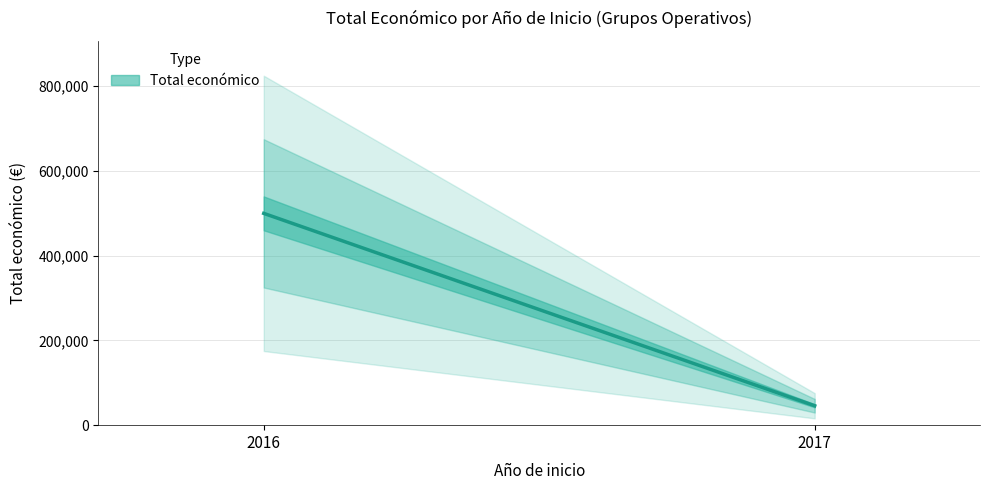

Is it true that the value at 2017 is 10474?

False